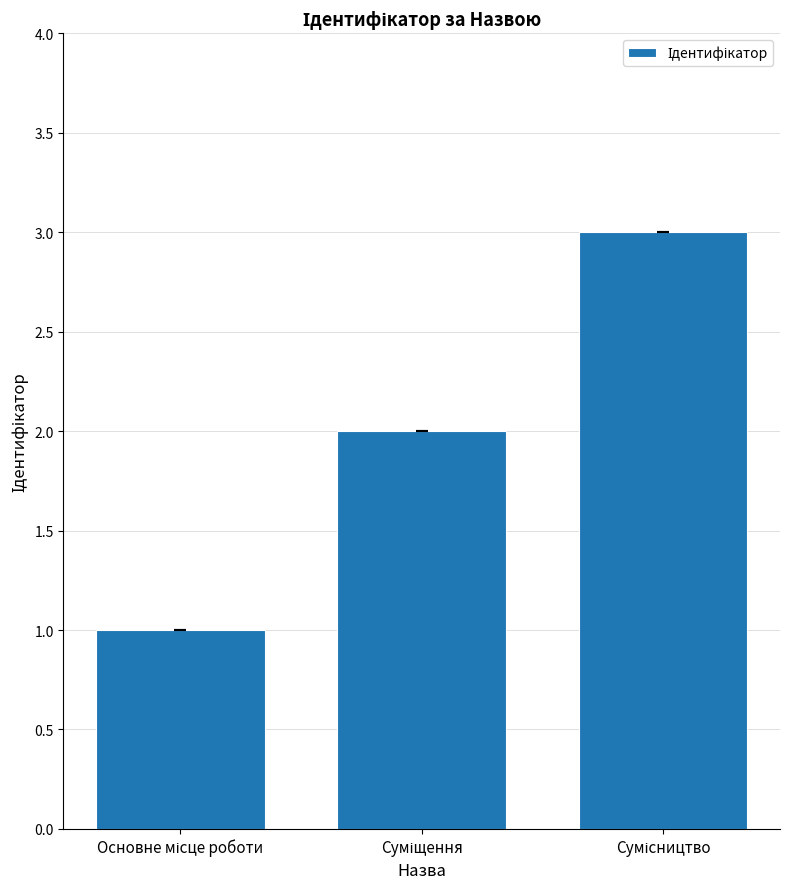

Reading right to left, list all the values displayed in this chart.

3	2	1